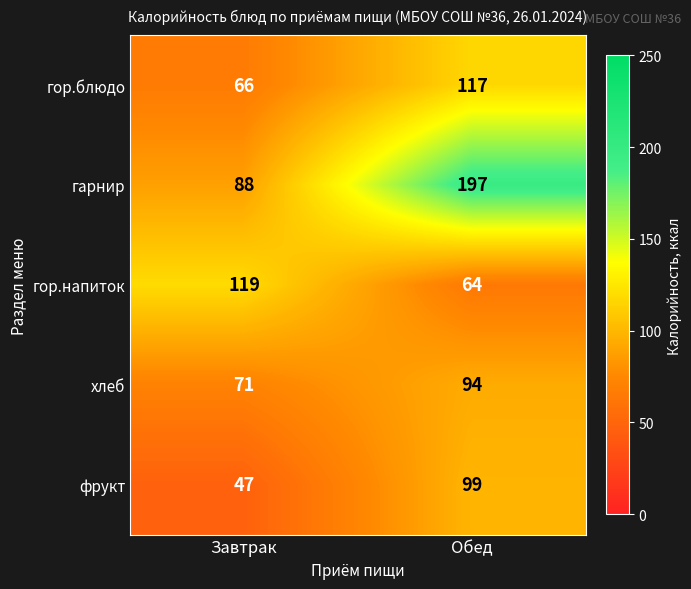

The гор.напиток series shows 85 at Обед. True or false?

False